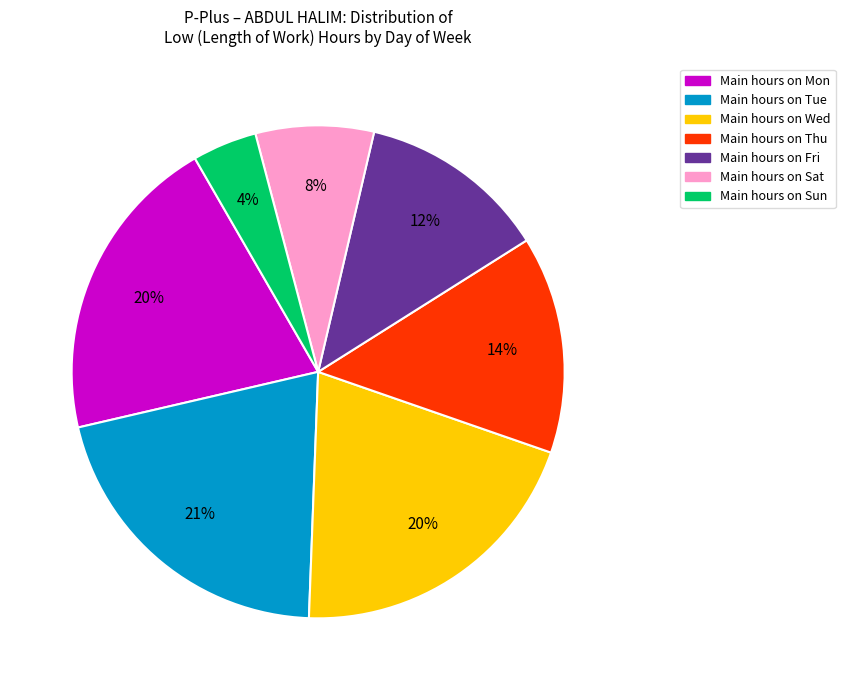

Is there a majority slice in this chart?

No